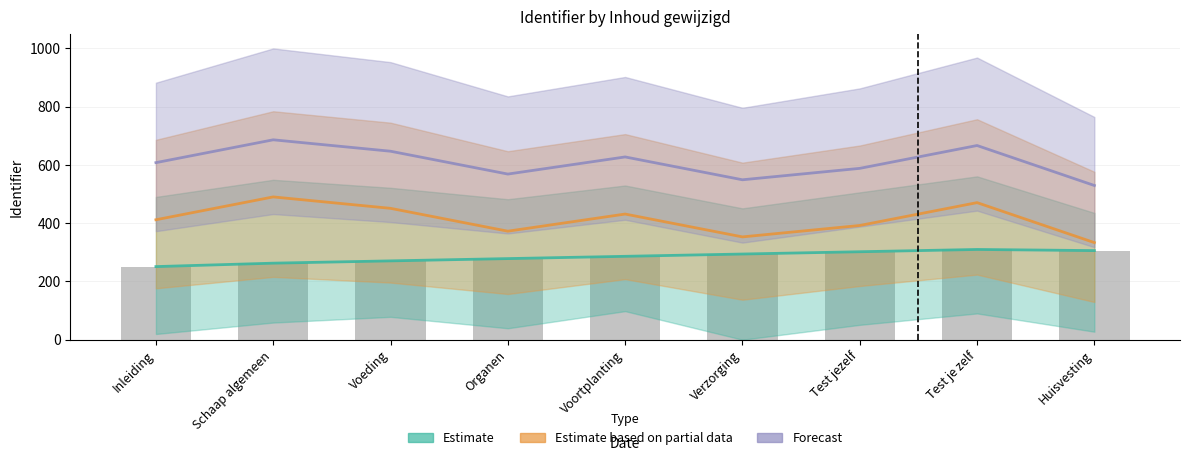

What is the sum of all Forecast values?

5470.6